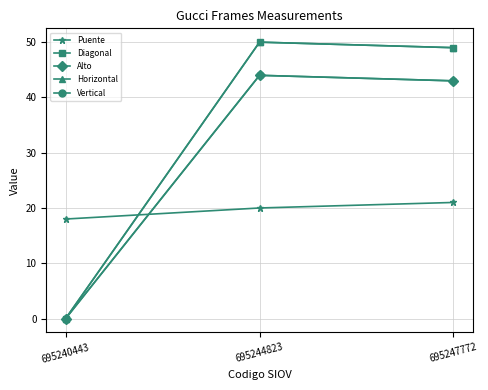

Reading right to left, extract all data points from this chart.

Puente: 695247772=21	695244823=20	695240443=18
Diagonal: 695247772=49	695244823=50	695240443=0
Alto: 695247772=43	695244823=44	695240443=0
Horizontal: 695247772=49	695244823=50	695240443=0
Vertical: 695247772=43	695244823=44	695240443=0